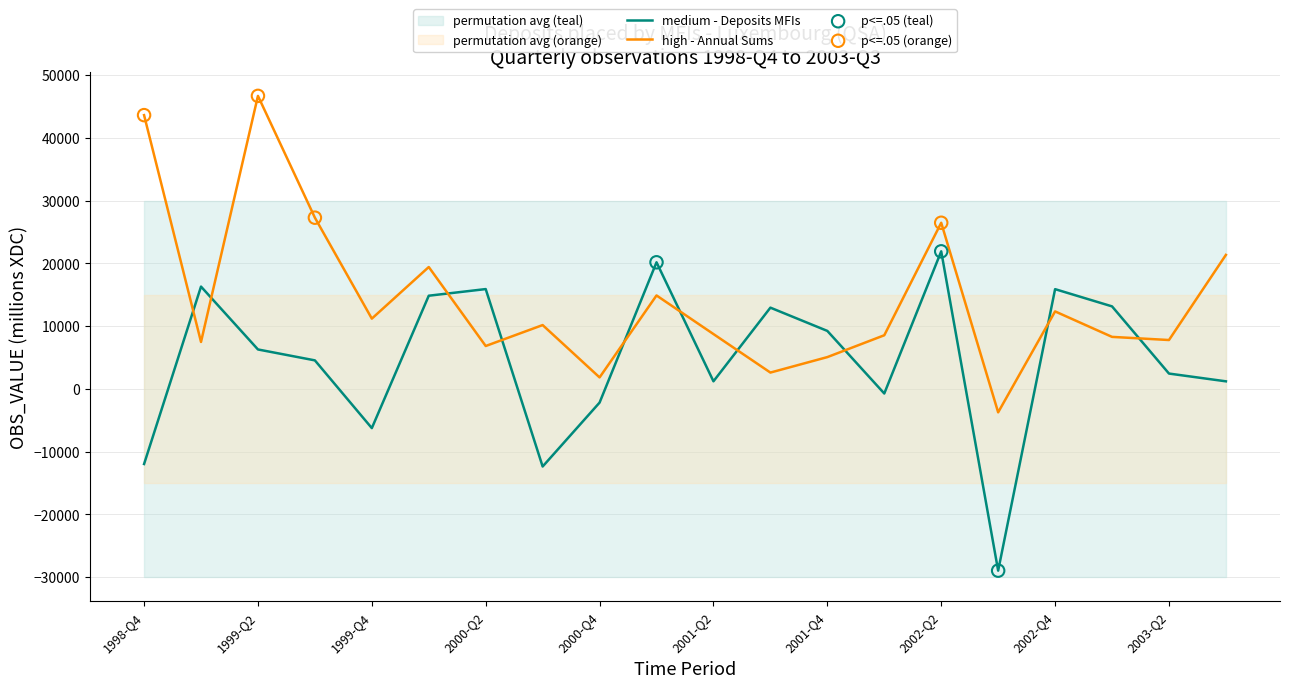

What is the total value across all series at 2003-Q1?

21408.1